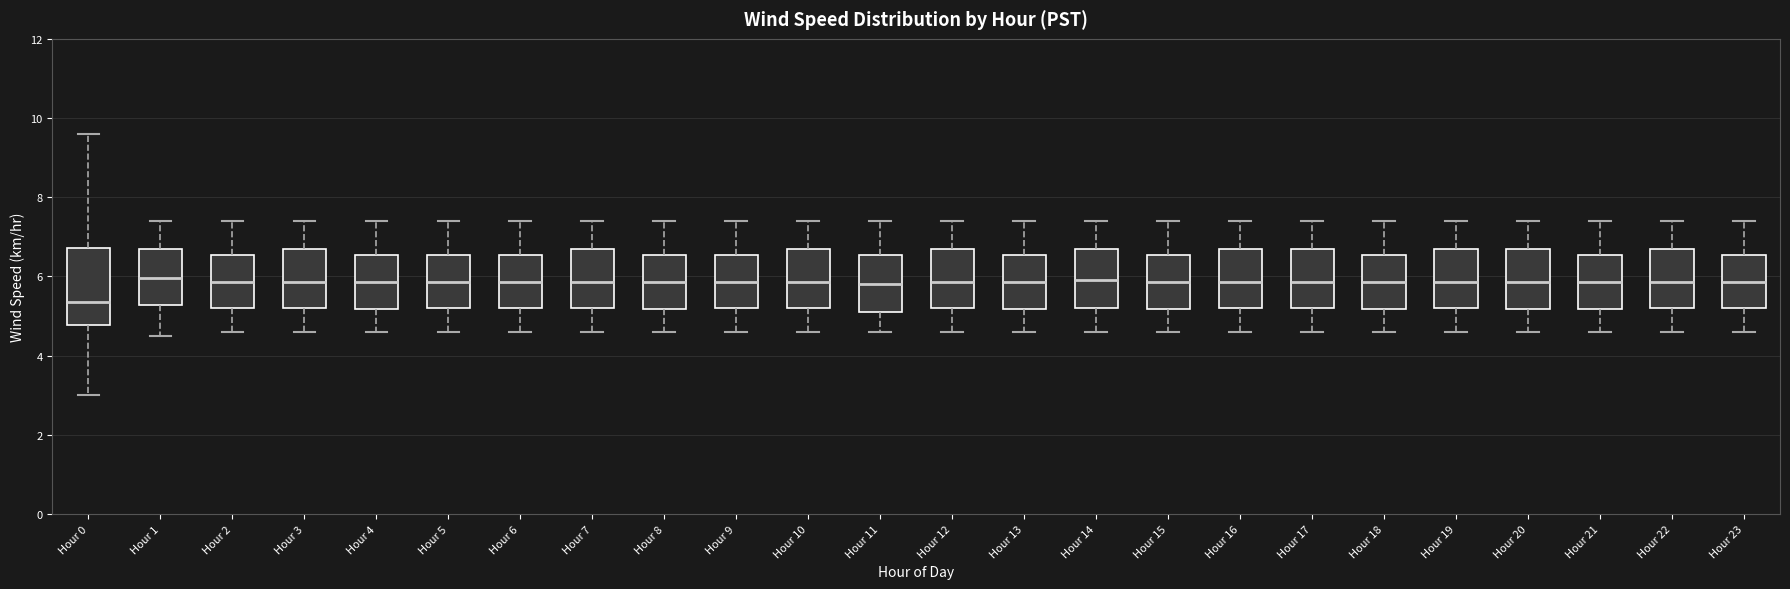

Which box has the lowest median line?

Hour 0